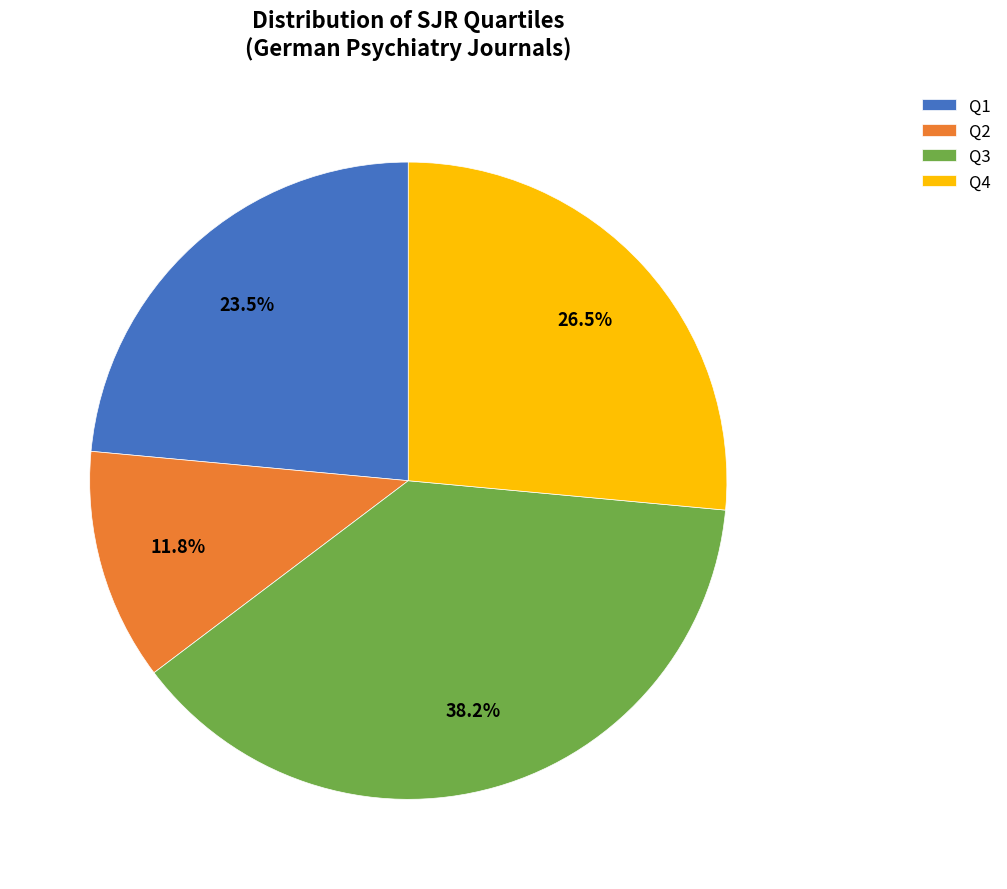

What percentage is NOT represented by Q2?

88.2%